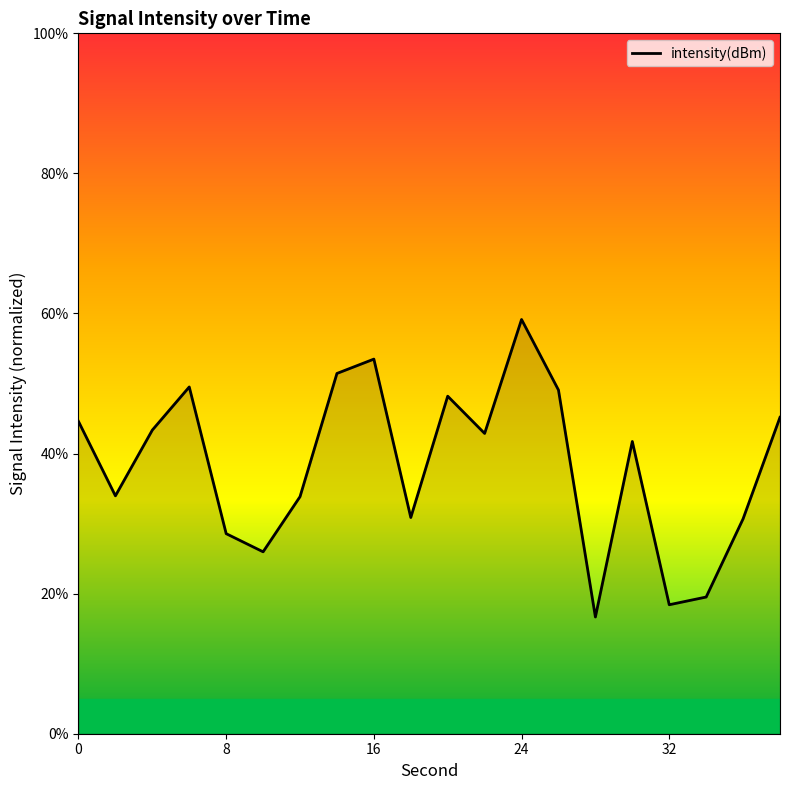

What is the difference between the maximum and minimum values?

42.5